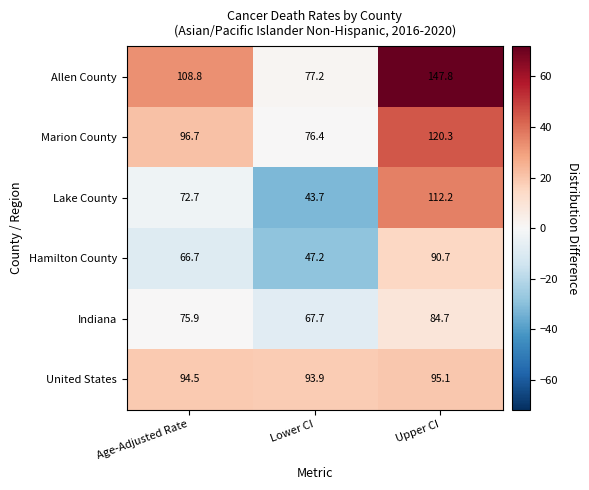

Read the Lake County value at Age-Adjusted Rate.

72.7